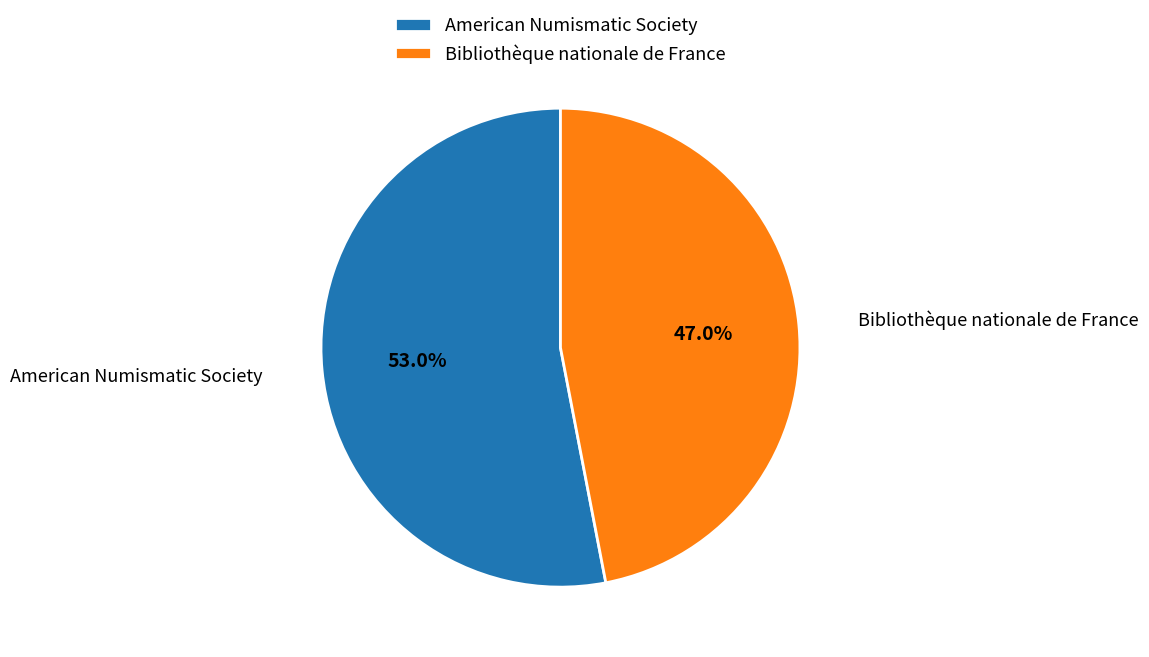

What percentage is the Bibliothèque nationale de France slice, to the nearest percent?

47%